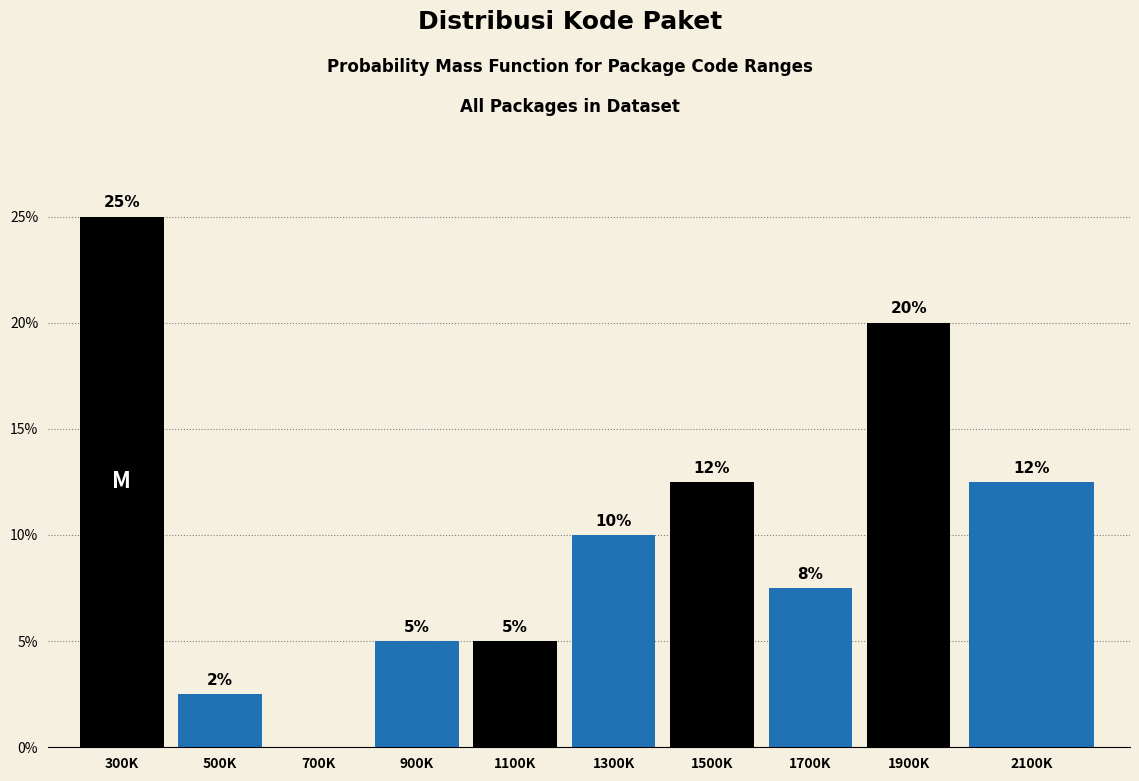

What is the sum of the values at 900K and 1100K?

10.0